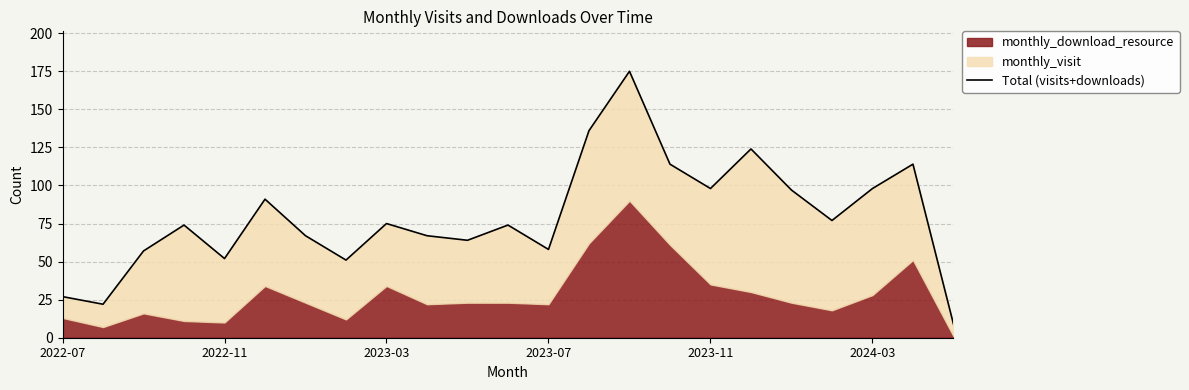

How many points are lower than both their immediate neighbors (excluding endpoints)?

7